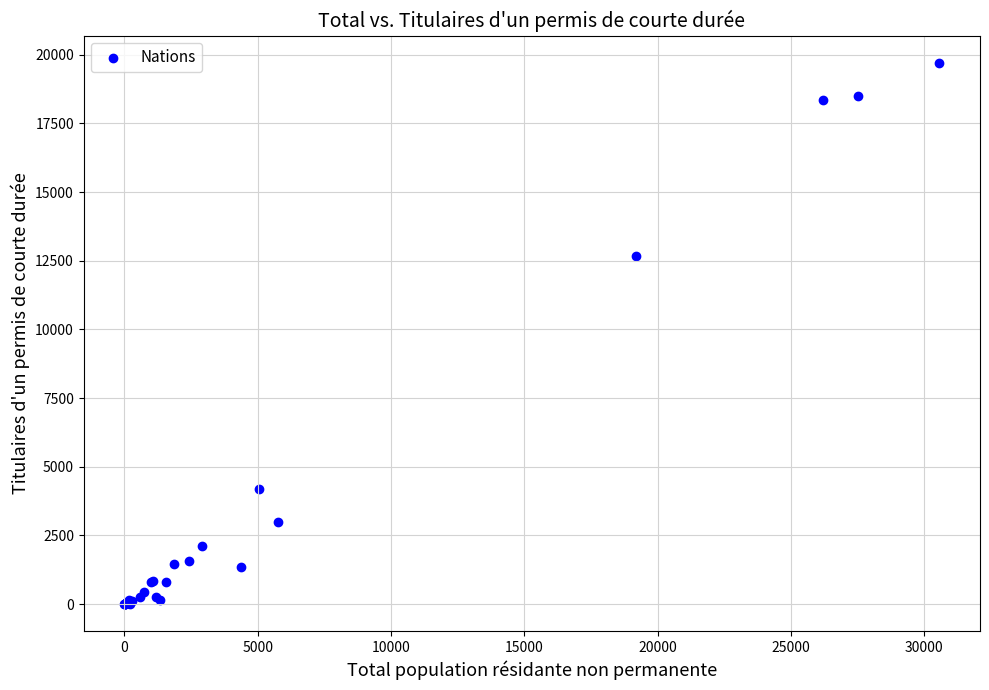

What Y value in the scatter plot is closest to 9858?

12679